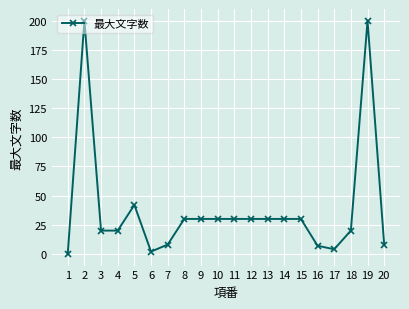

At which label is the value closest to 100?

5